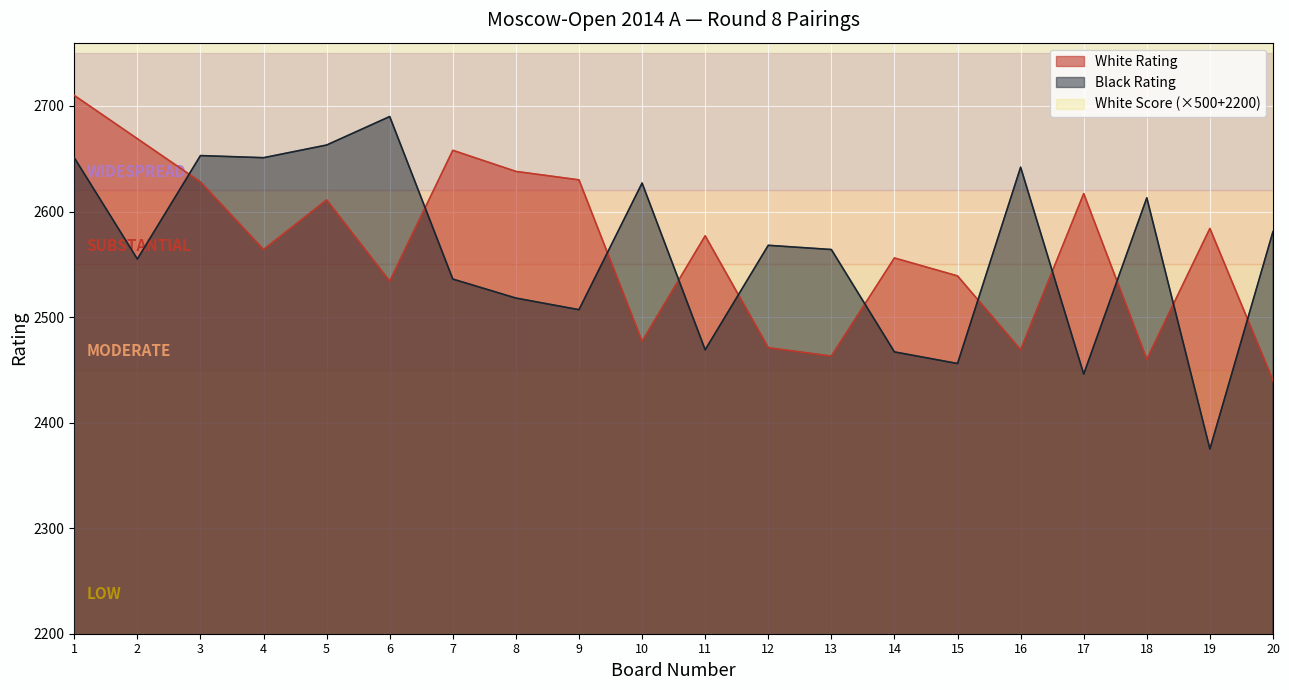

The Black Rating series shows 2651 at 4. True or false?

True